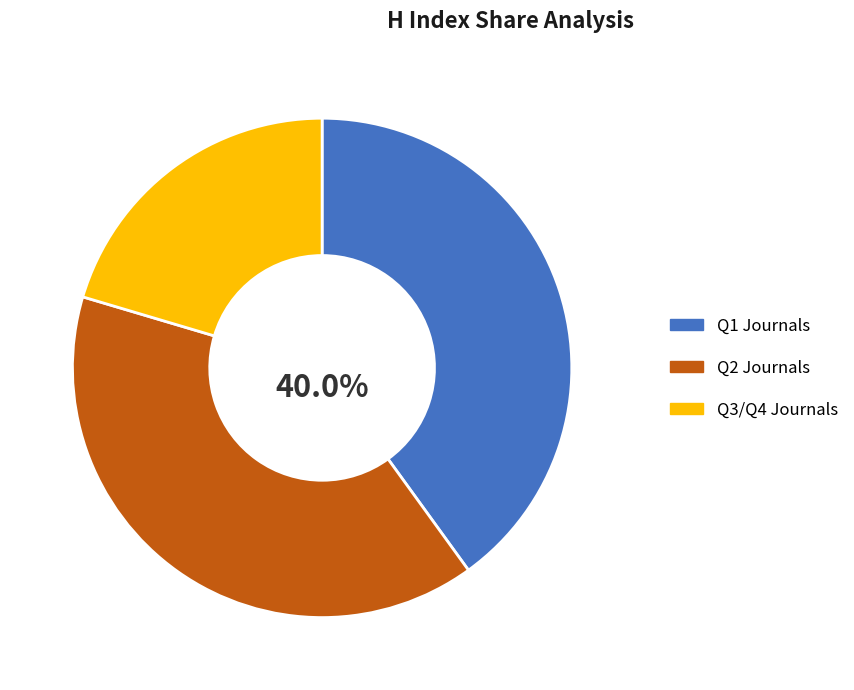

Is there a majority slice in this chart?

No